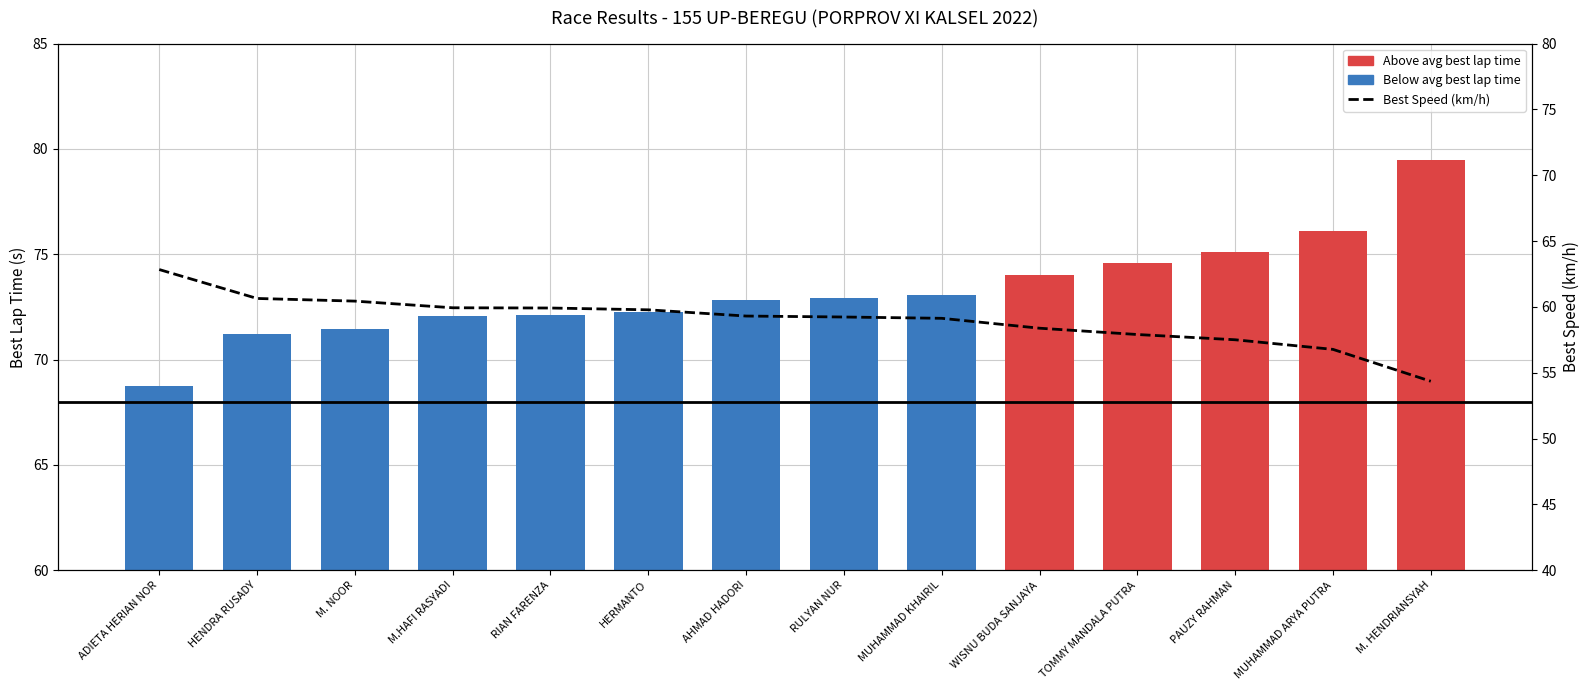

Rank the series by their average value, from highest to lowest.

Best Lap time, Best Speed (km/h)